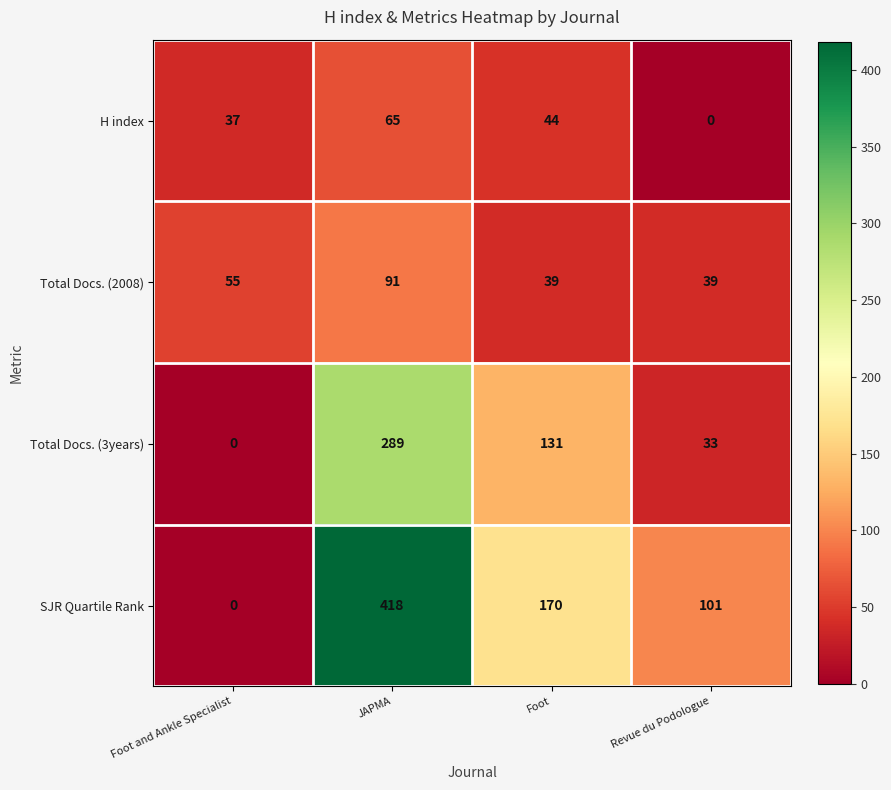

Rank the series by their maximum value, from lowest to highest.

H index, Total Docs. (2008), Total Docs. (3years), SJR Quartile Rank